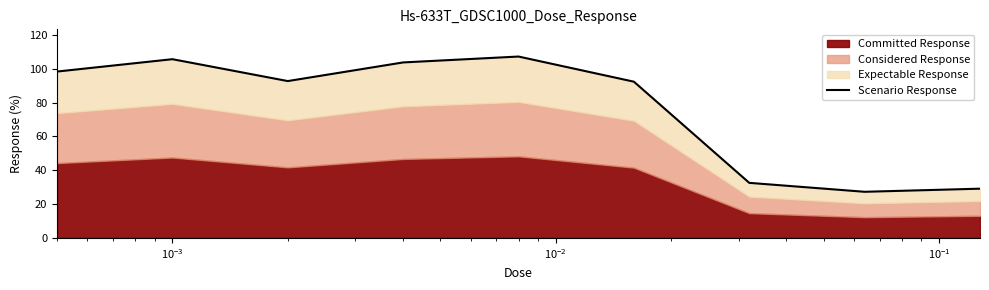

What is the value of the 3rd point from the left?

92.7